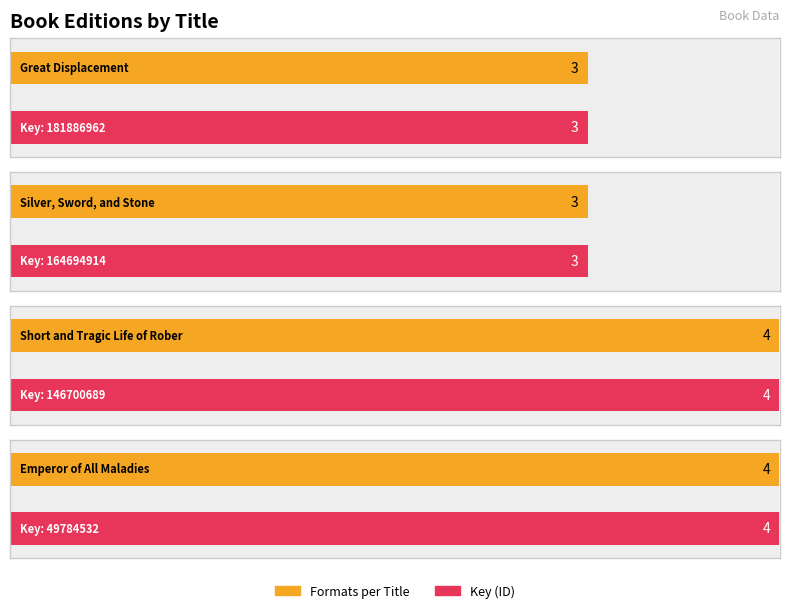

Approximately how many times larger is the value at Short and Tragic Life of Robert Peace compared to Emperor of All Maladies?

1.0